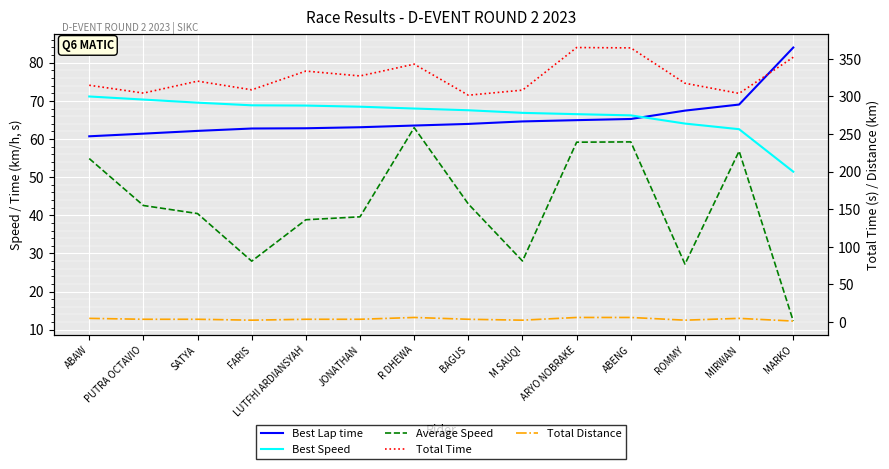

Reading right to left, extract all data points from this chart.

Best Lap time: 84.0	69.0	67.4	65.3	64.9	64.6	64.0	63.5	63.1	62.8	62.8	62.1	61.4	60.7
Best Speed: 51.4	62.6	64.1	66.2	66.5	66.9	67.5	68.0	68.5	68.8	68.8	69.5	70.3	71.2
Average Speed: 12.3	56.8	27.2	59.2	59.2	28.0	43.0	63.0	39.6	38.8	28.0	40.5	42.6	54.9
Total Time: 352.1	304.1	317.6	364.6	365.1	308.4	301.6	342.9	327.3	333.7	308.8	320.4	304.4	314.9
Total Distance: 1.2	4.8	2.4	6.0	6.0	2.4	3.6	6.0	3.6	3.6	2.4	3.6	3.6	4.8